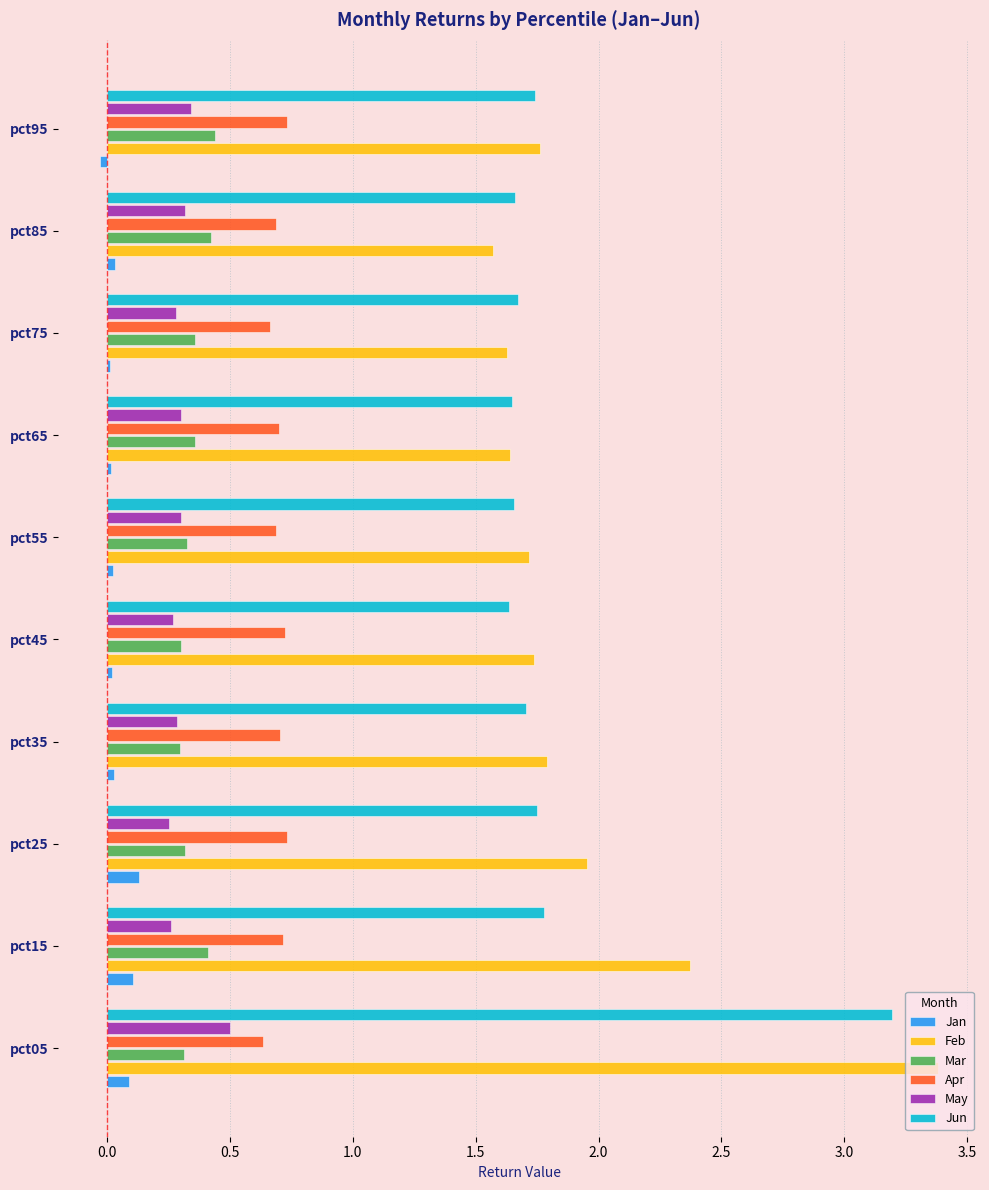

What is the maximum value shown in the chart?

3.4